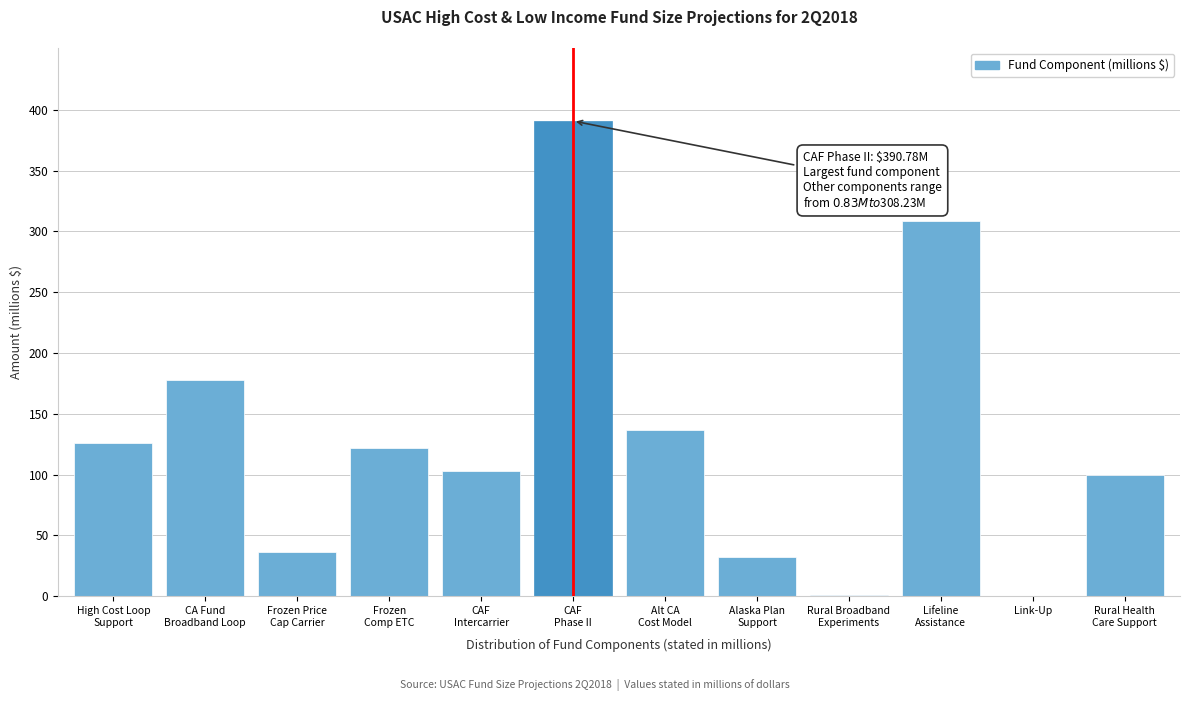

What is the maximum value shown in the chart?

390.8